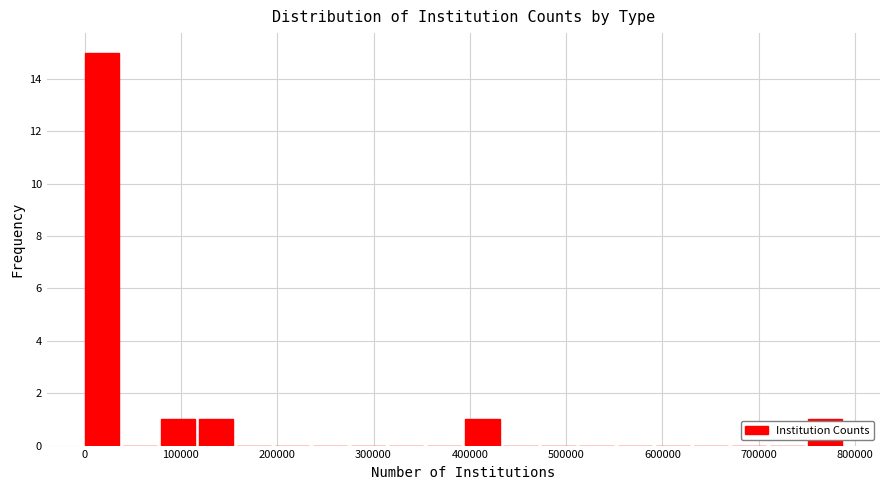

Around what value on the x-axis is the tallest bar? Give the approximate position of its centre, as read against the axis.

20000